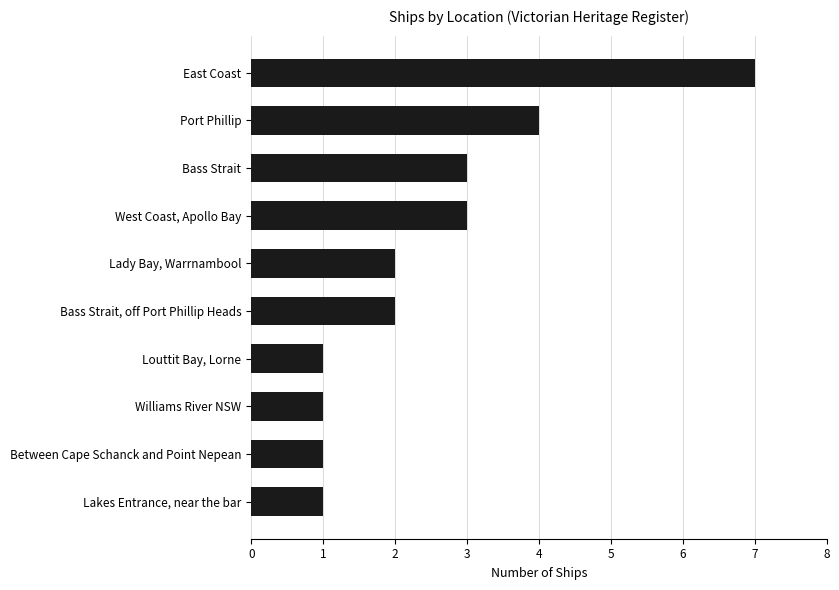

Count the values in the range 1 to 3.

8